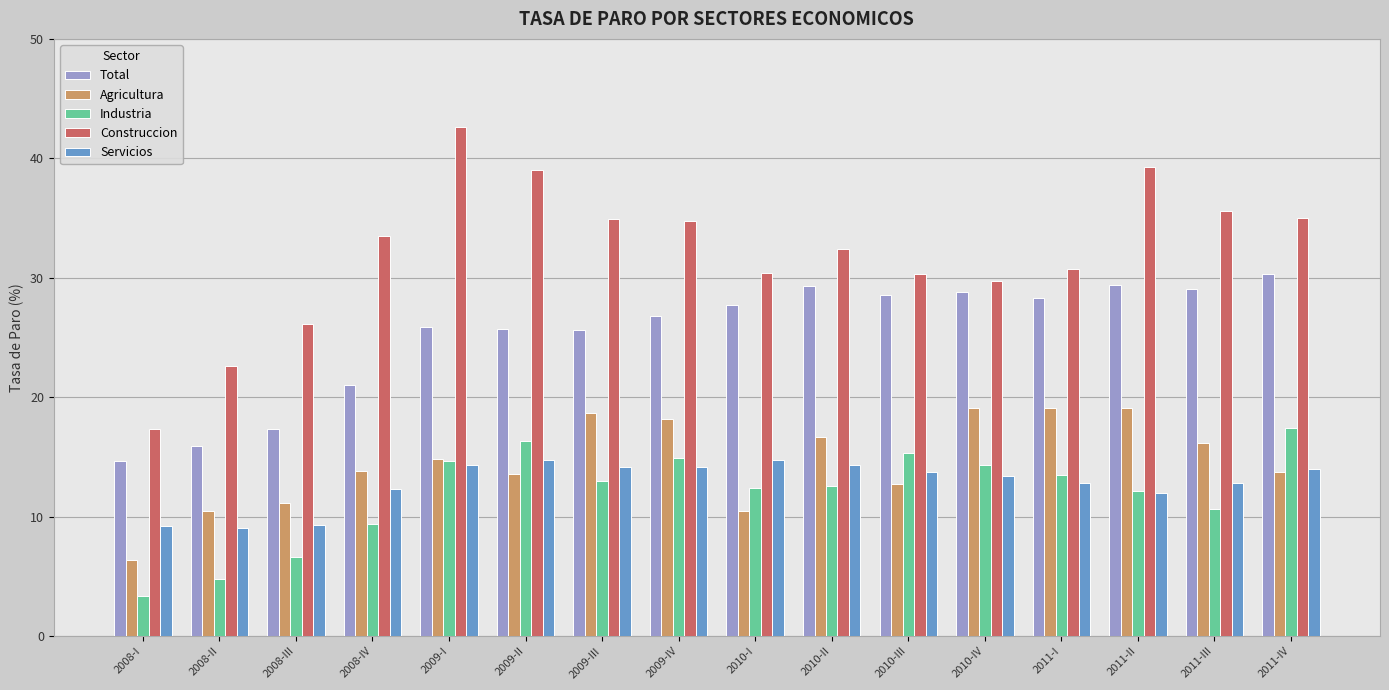

What is the sum of all Agricultura values?

234.2